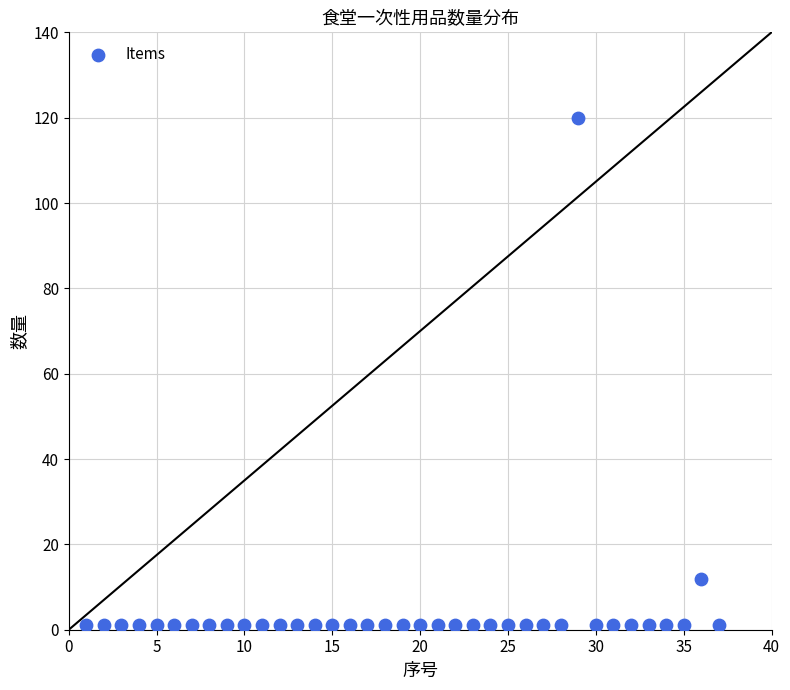

What is the range of X values (max minus min)?

36